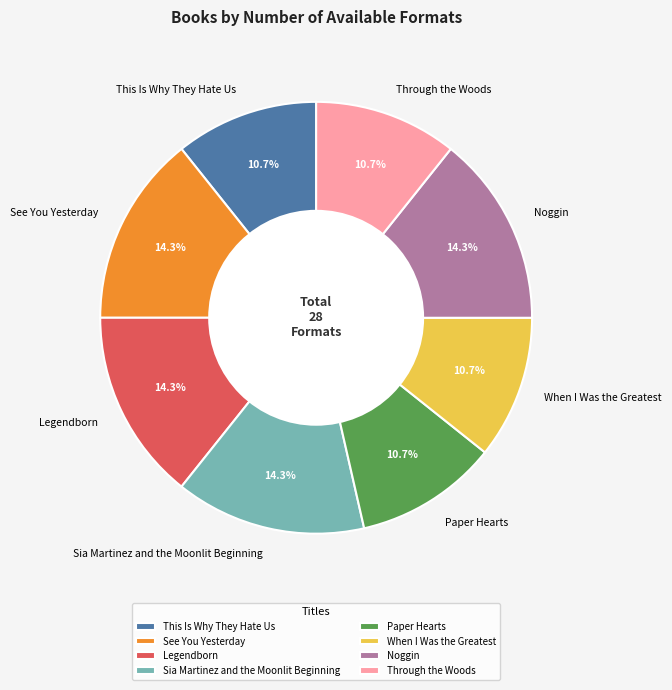

Approximately how many times larger is the value at See You Yesterday compared to Paper Hearts?

1.3